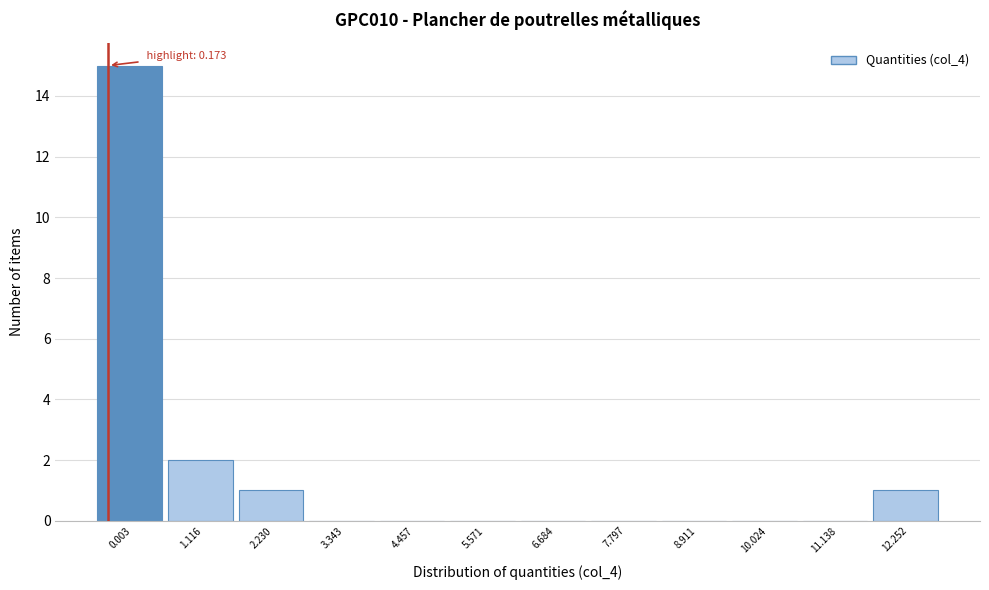

Reading right to left, list all the values displayed in this chart.

12.252=1	11.138=0	10.024=0	8.911=0	7.797=0	6.684=0	5.571=0	4.457=0	3.343=0	2.230=1	1.116=2	0.003=15